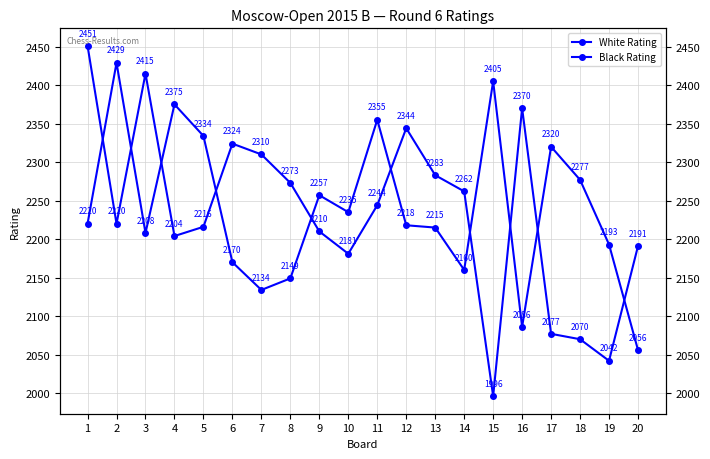

Rank the series by their maximum value, from lowest to highest.

Black Rating, White Rating